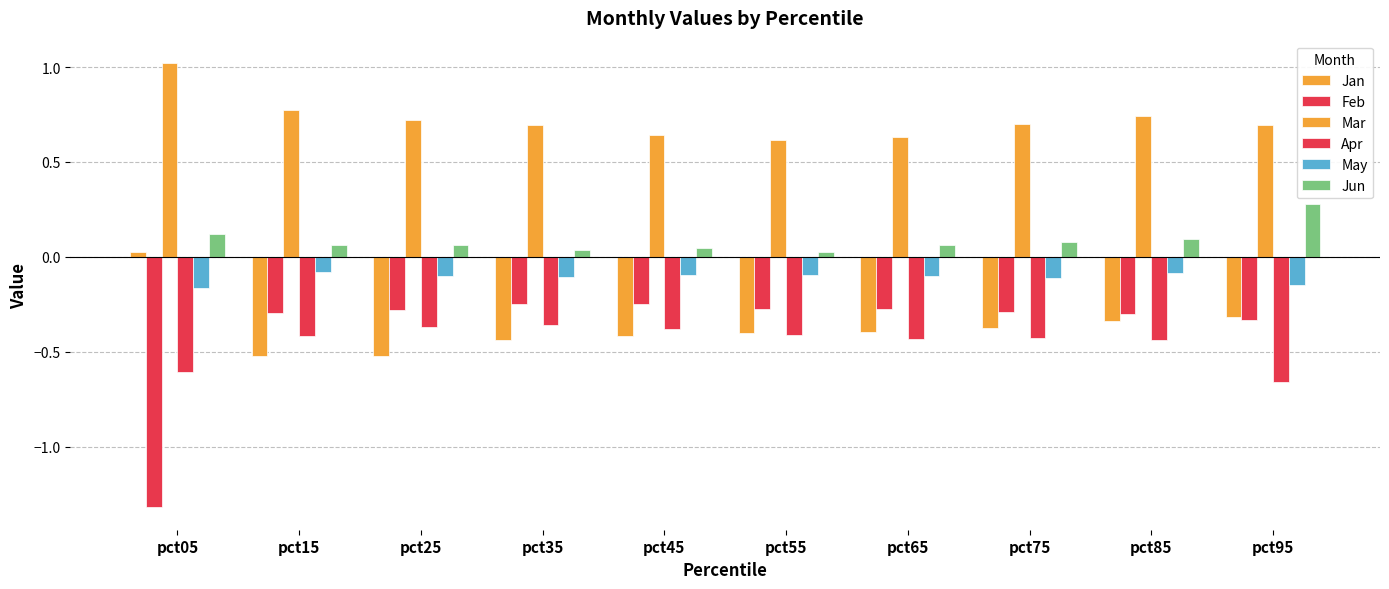

What value does the May series have at pct55?

-0.1